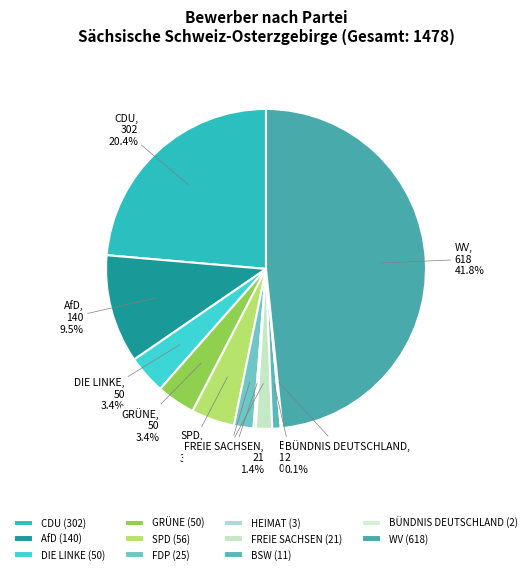

To the nearest percent, what is the difference between the BSW and HEIMAT slice percentages?

1%